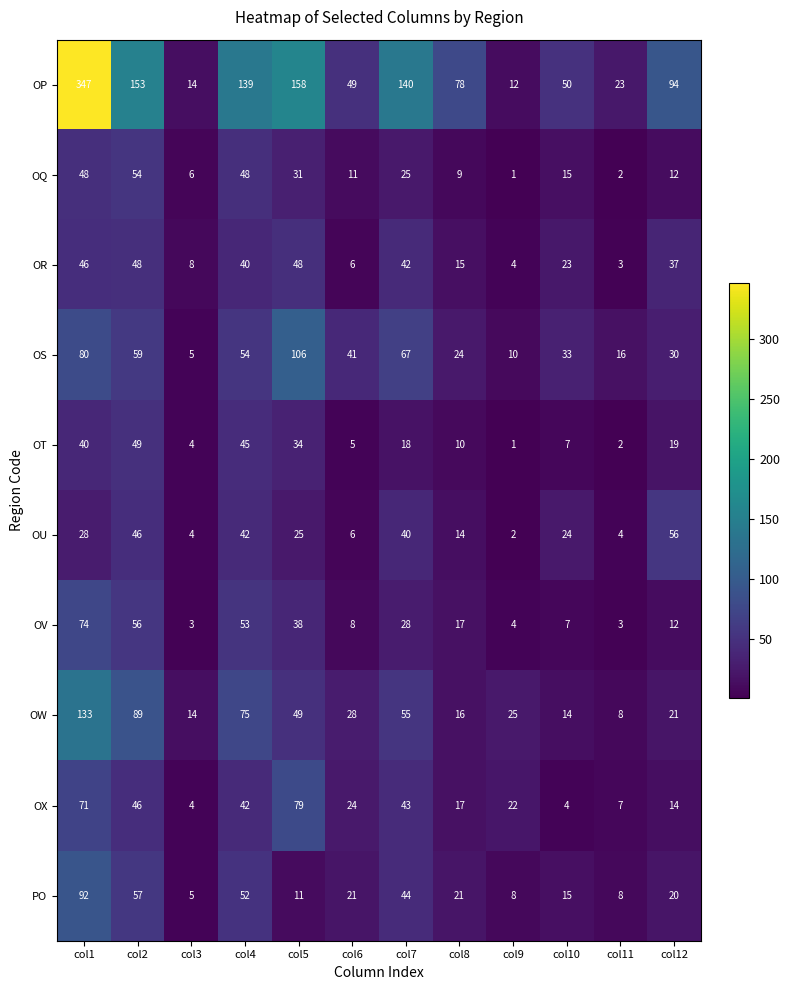

Which series has the widest spread of values?

OP